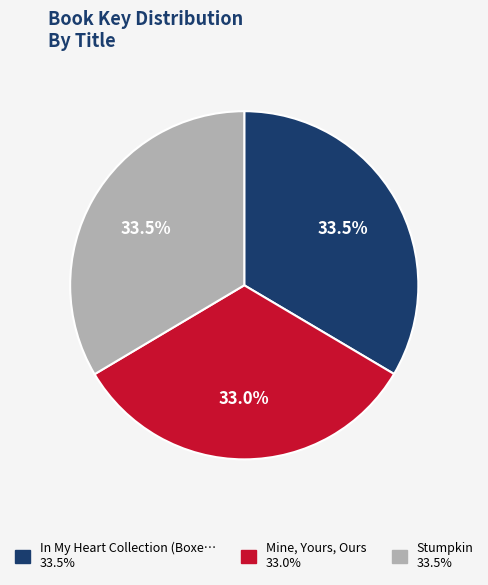

Does any single category account for the majority?

No